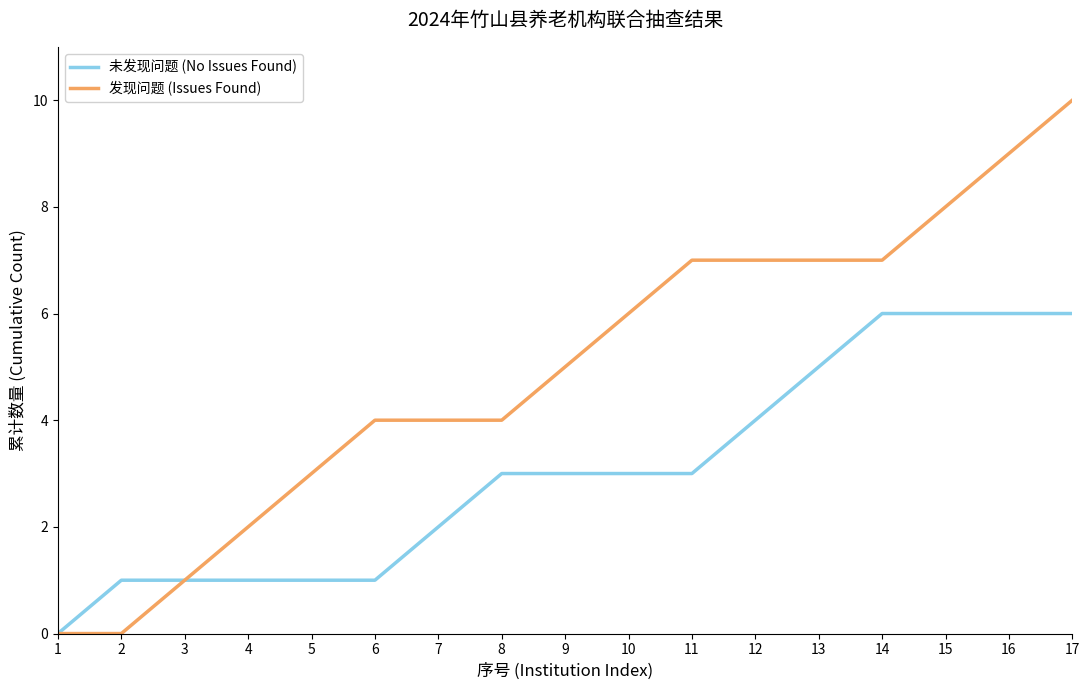

What is the spread (max minus min) of values at 17?

4